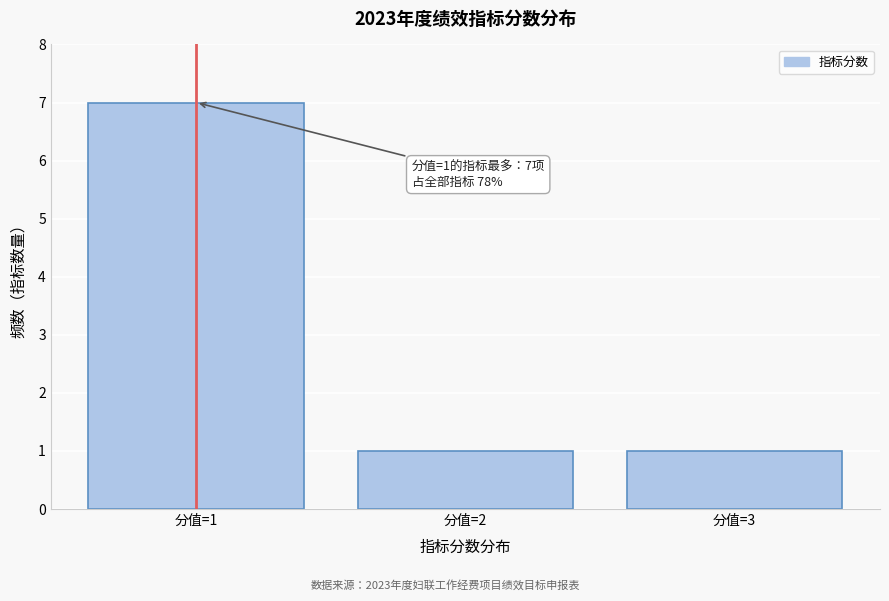

Reading left to right, what are all the values shown in this chart?

7	1	1